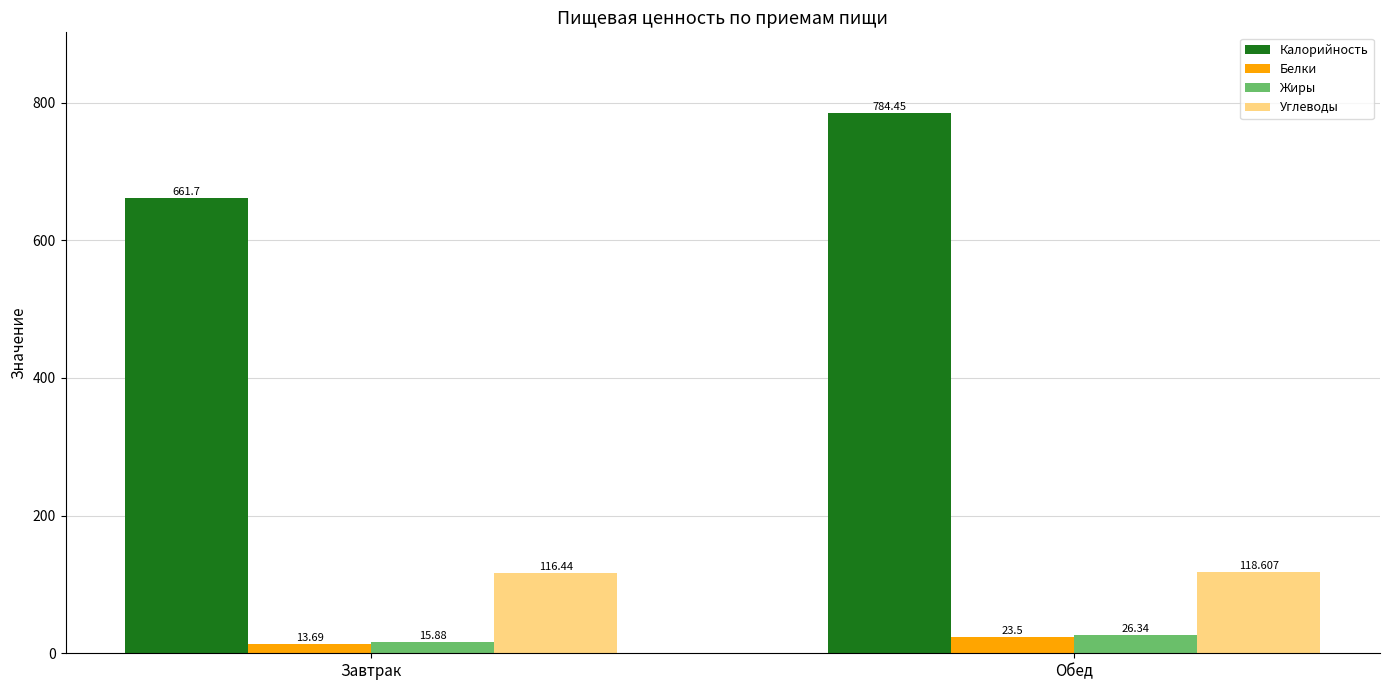

Rank the categories by Жиры value from highest to lowest.

Обед, Завтрак